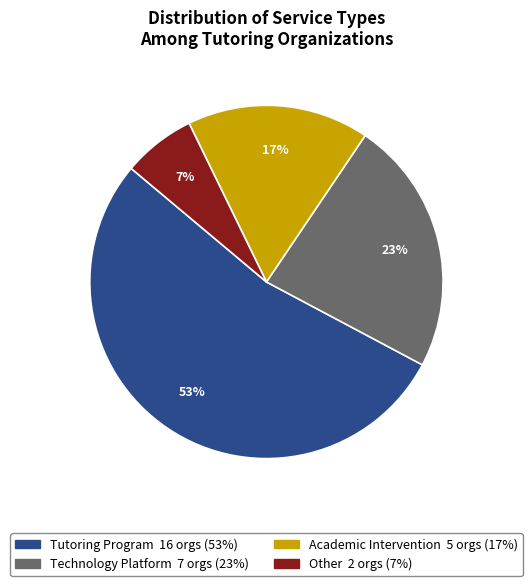

True or false: Other accounts for 1% of the total.

False